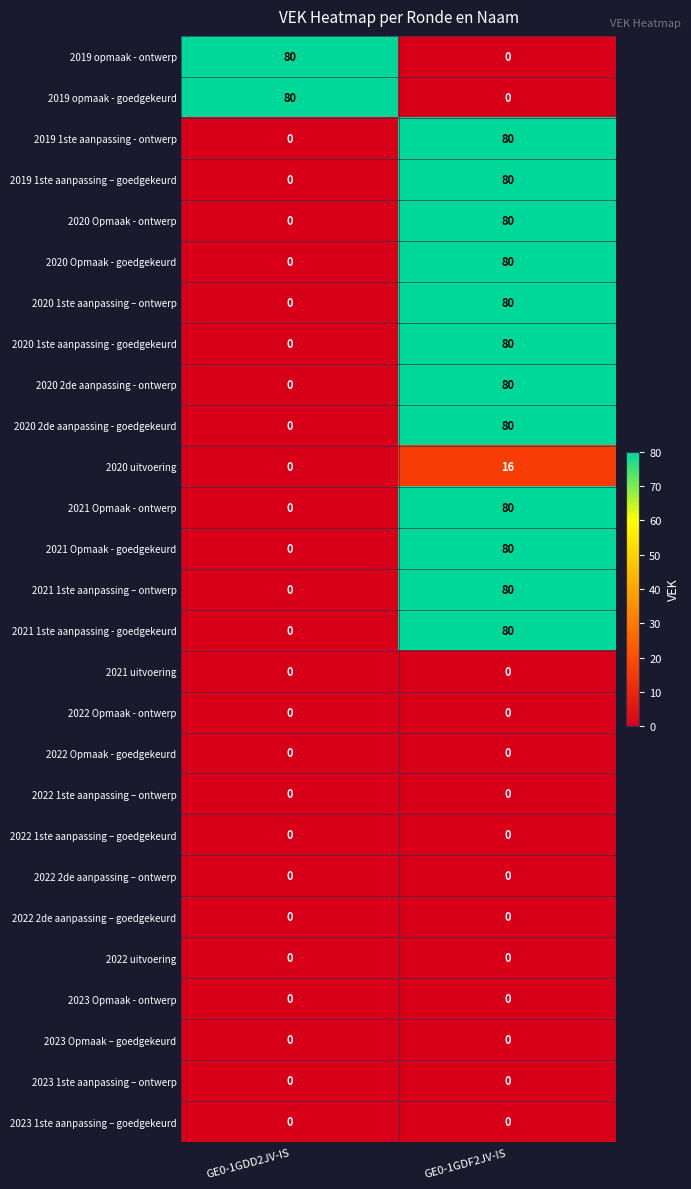

At how many categories does at least one series exceed 76?

2